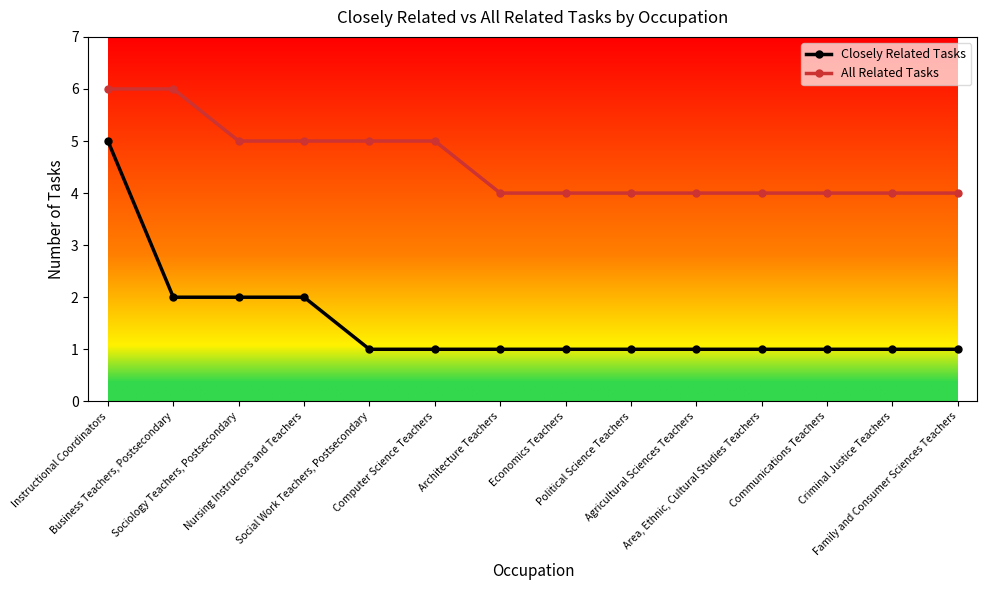

Is the value of All Related Tasks at Area, Ethnic, Cultural Studies Teachers greater than the value of Closely Related Tasks at Area, Ethnic, Cultural Studies Teachers?

Yes